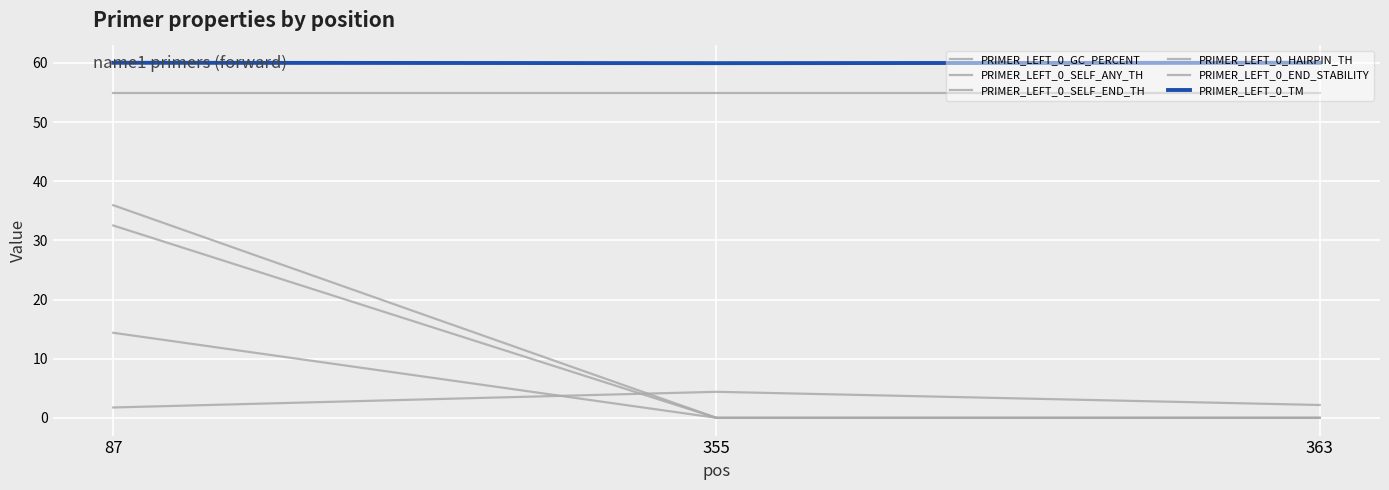

Which series has the largest total across all categories?

PRIMER_LEFT_0_TM